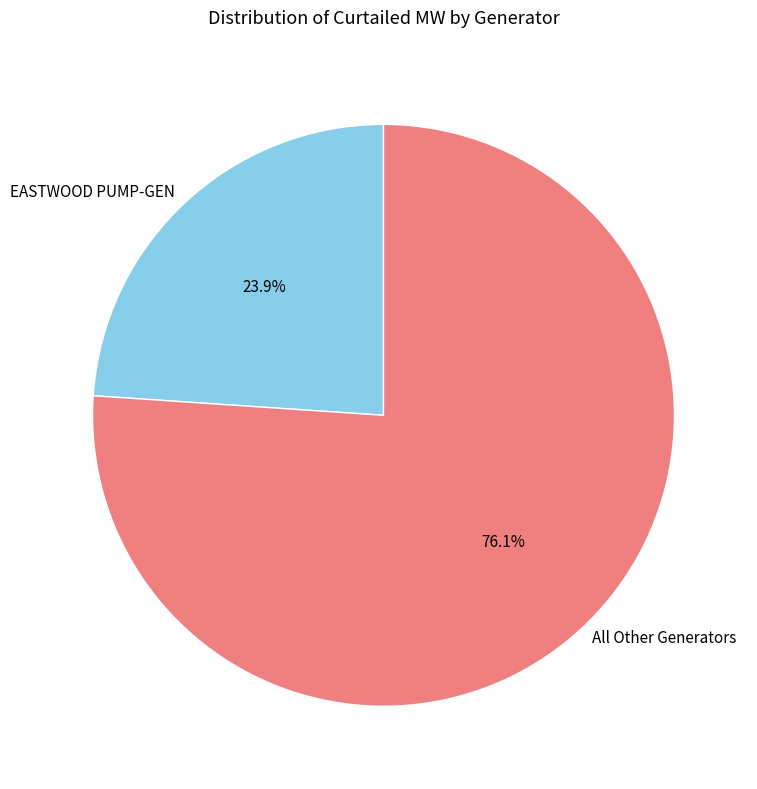

Combined, what portion of the pie is All Other Generators and EASTWOOD PUMP-GEN?

100.0%